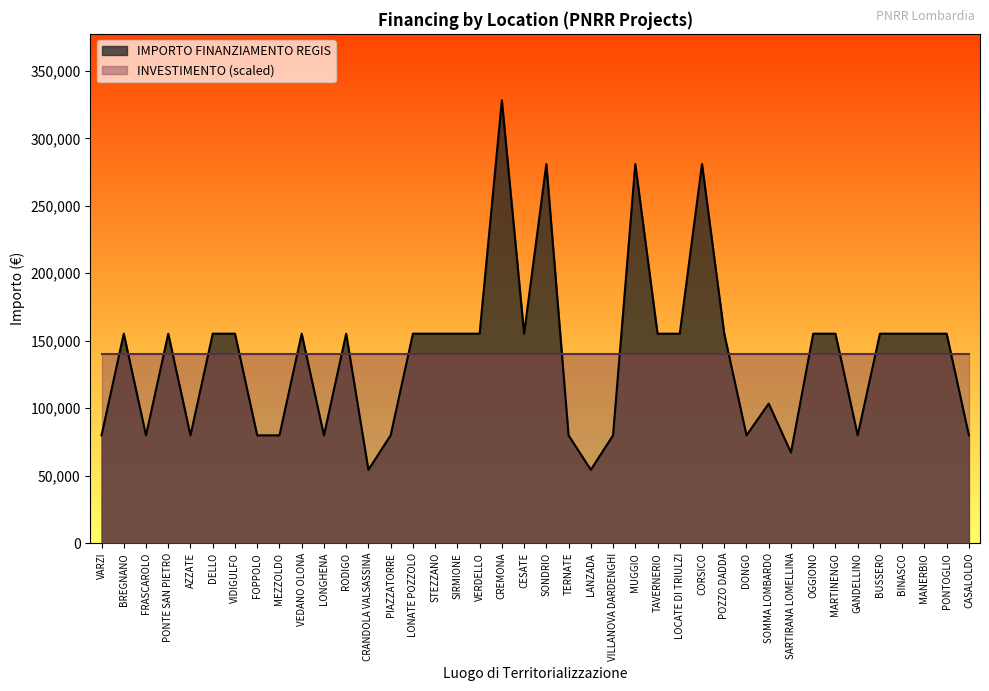

What is the label of the 23rd point from the right?

VERDELLO